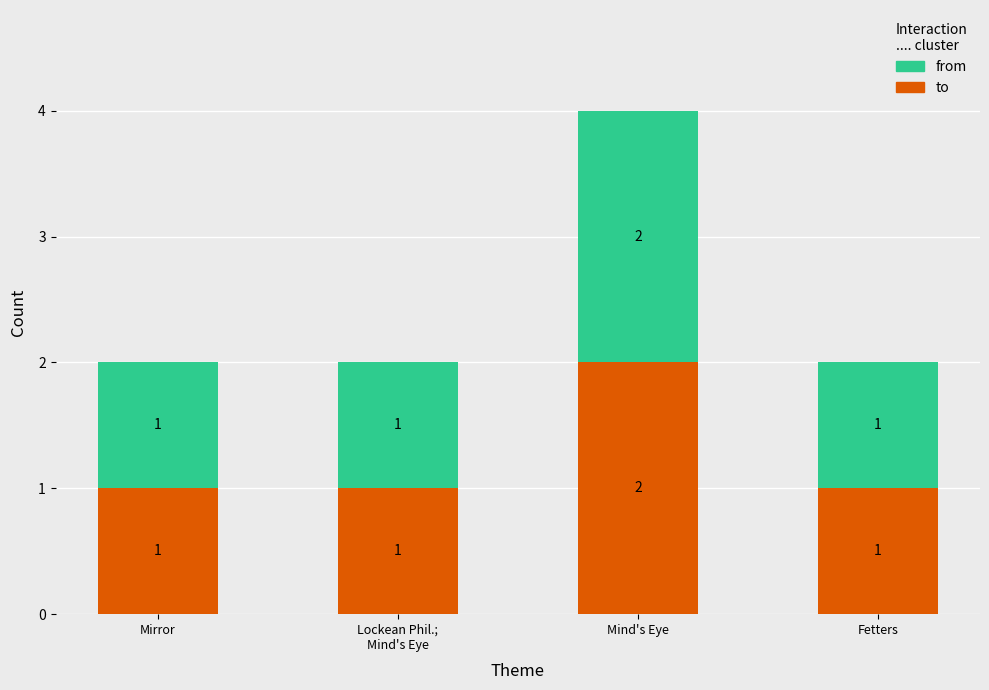

What is the sum of all from values?

5